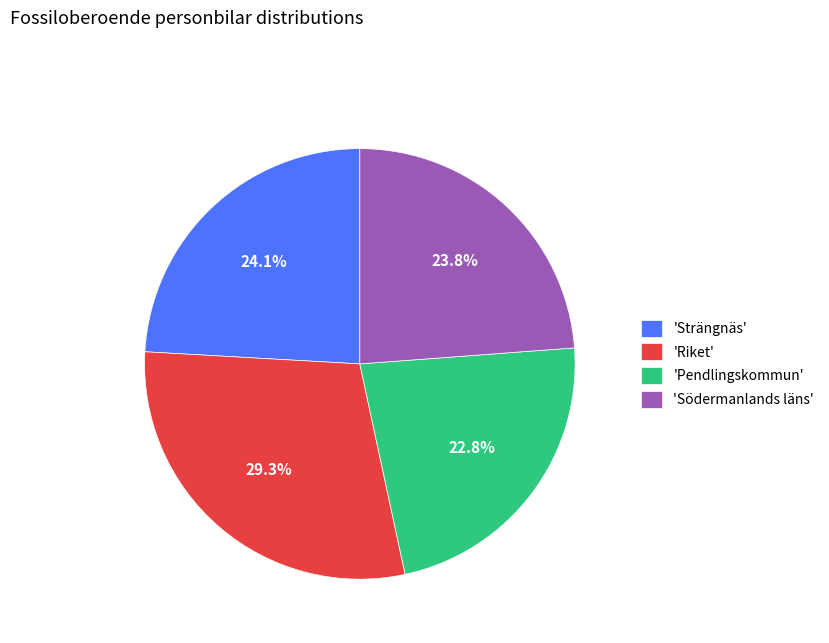

Is 'Pendlingskommun' the majority of the pie?

No